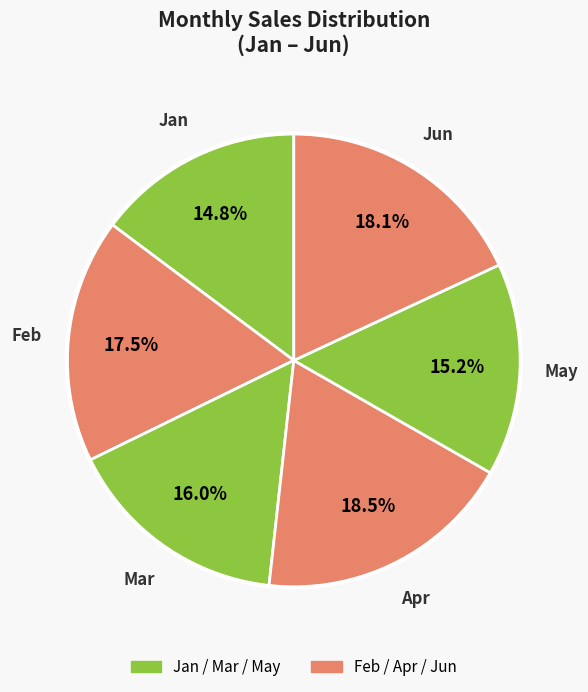

Rank the categories by value from highest to lowest.

Apr, Jun, Feb, Mar, May, Jan